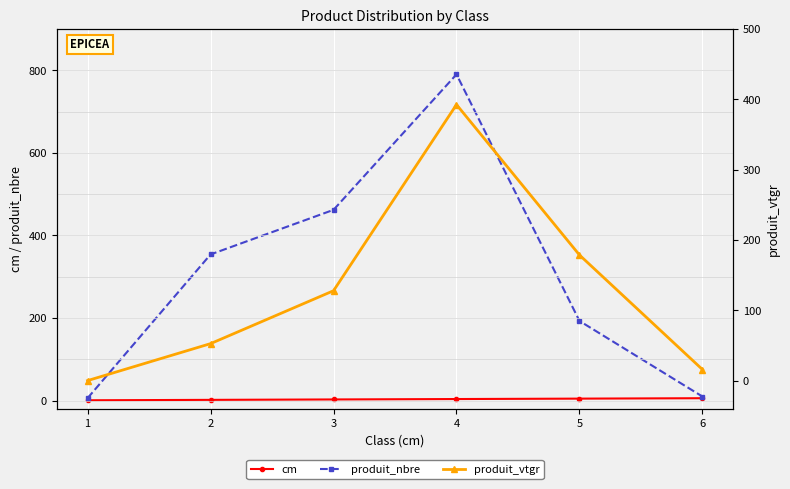

How many series are shown in this chart?

3